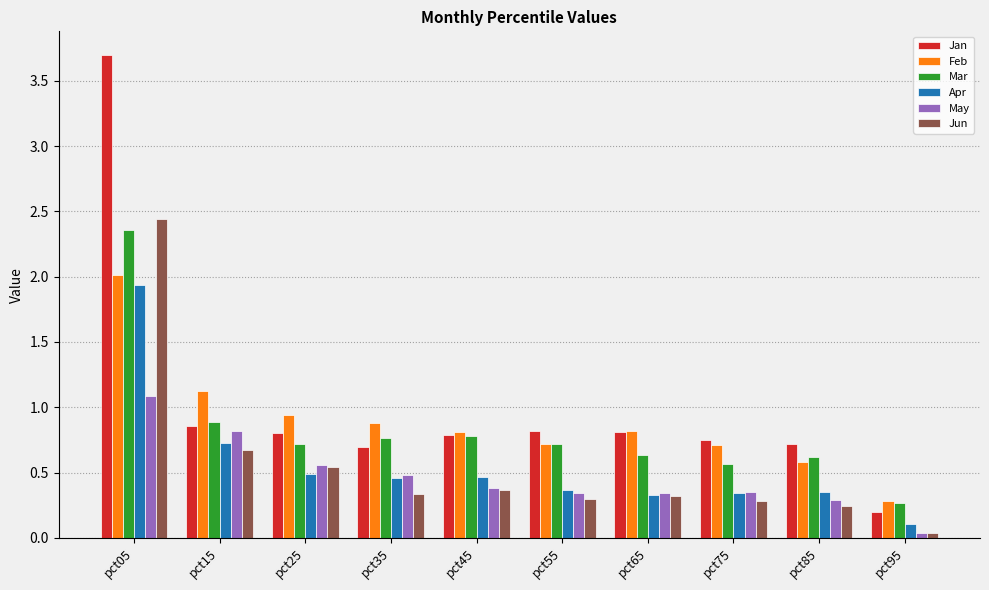

At which category is the sum across all series the highest?

pct05